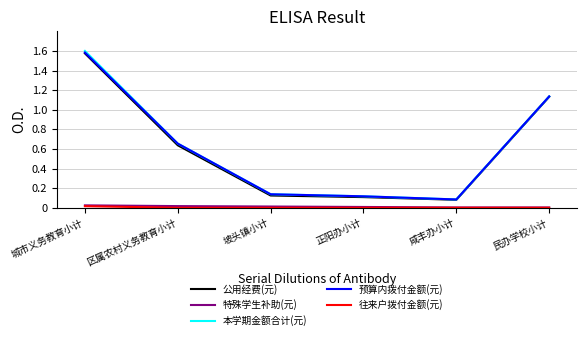

What is the difference between the 公用经费(元) values at 咸丰办小计 and 城市义务教育小计?

1.5